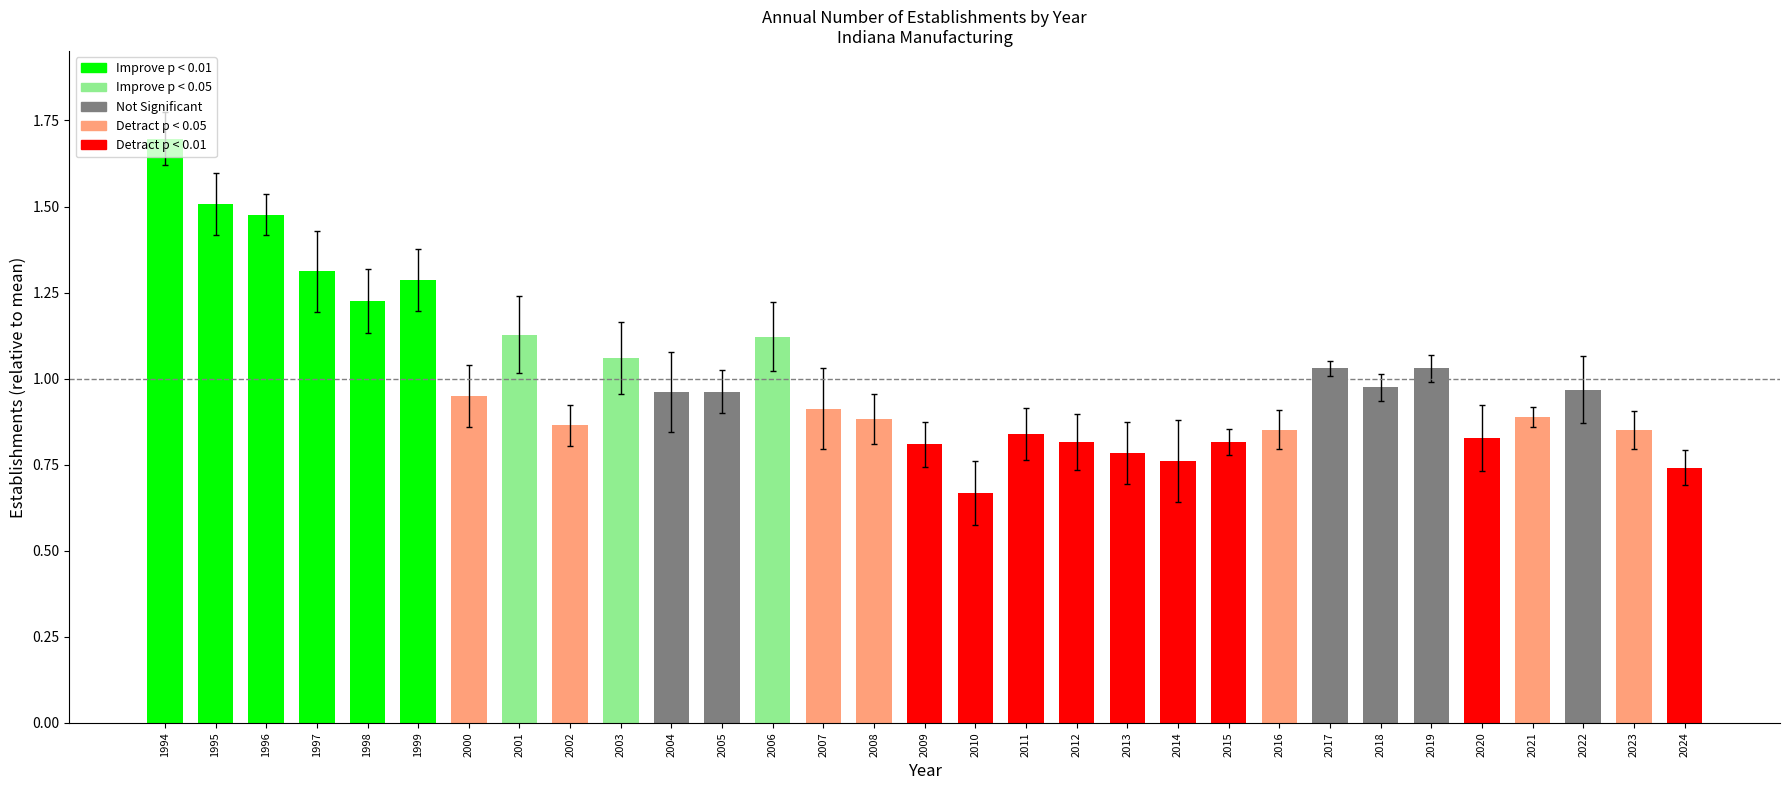

At which label is Opening establishments closest to 1?

2018